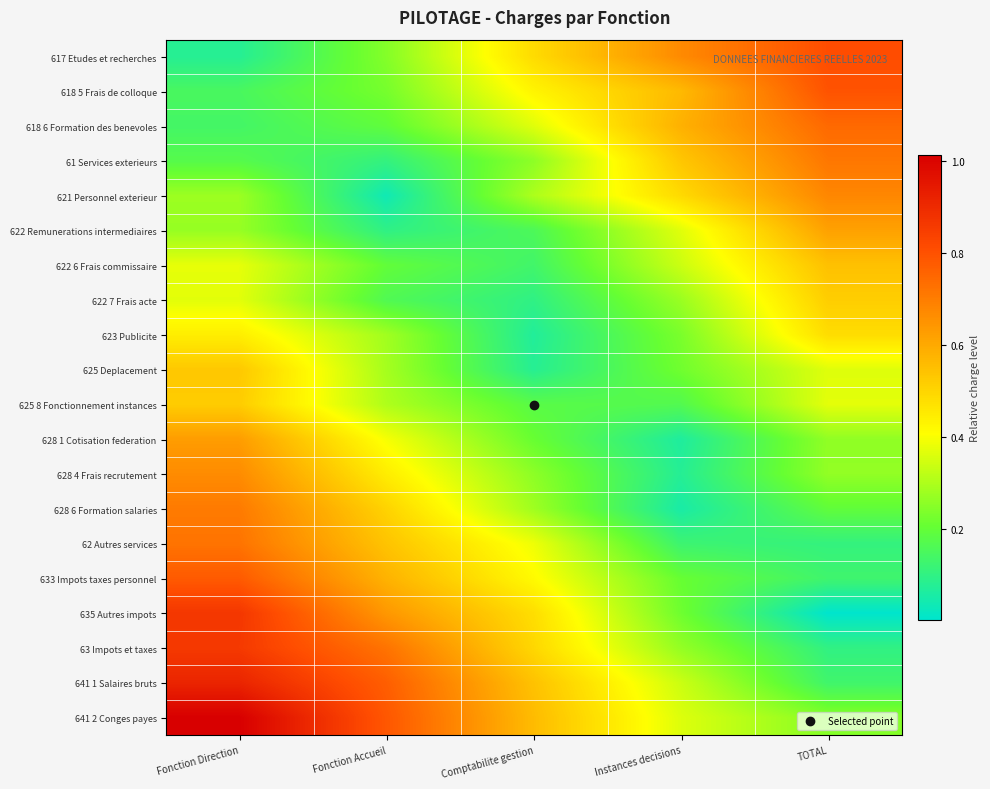

Which has a higher value, Fonction Direction or Fonction Accueil?

Fonction Accueil